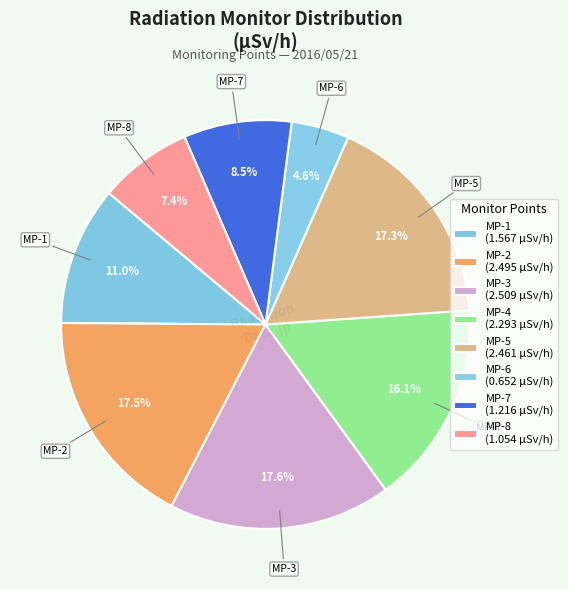

How many segments does this pie chart have?

8